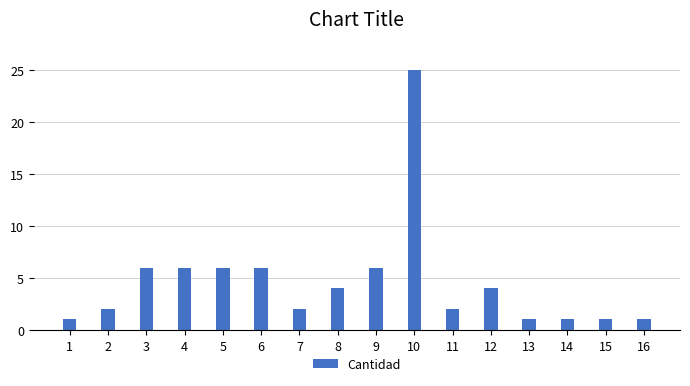

What is the sum of all values?

74